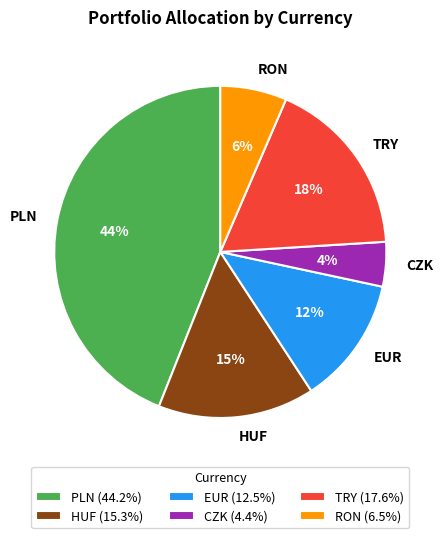

Is there a majority slice in this chart?

No